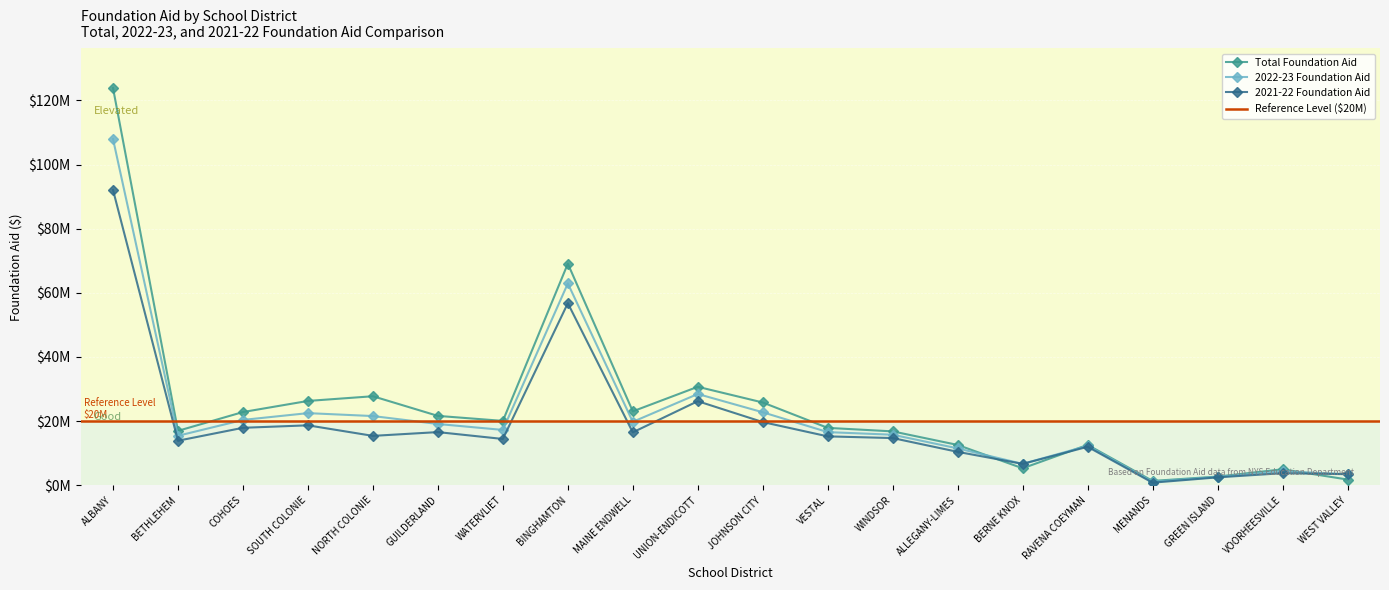

Which series has the largest range (max minus min)?

Total Foundation Aid